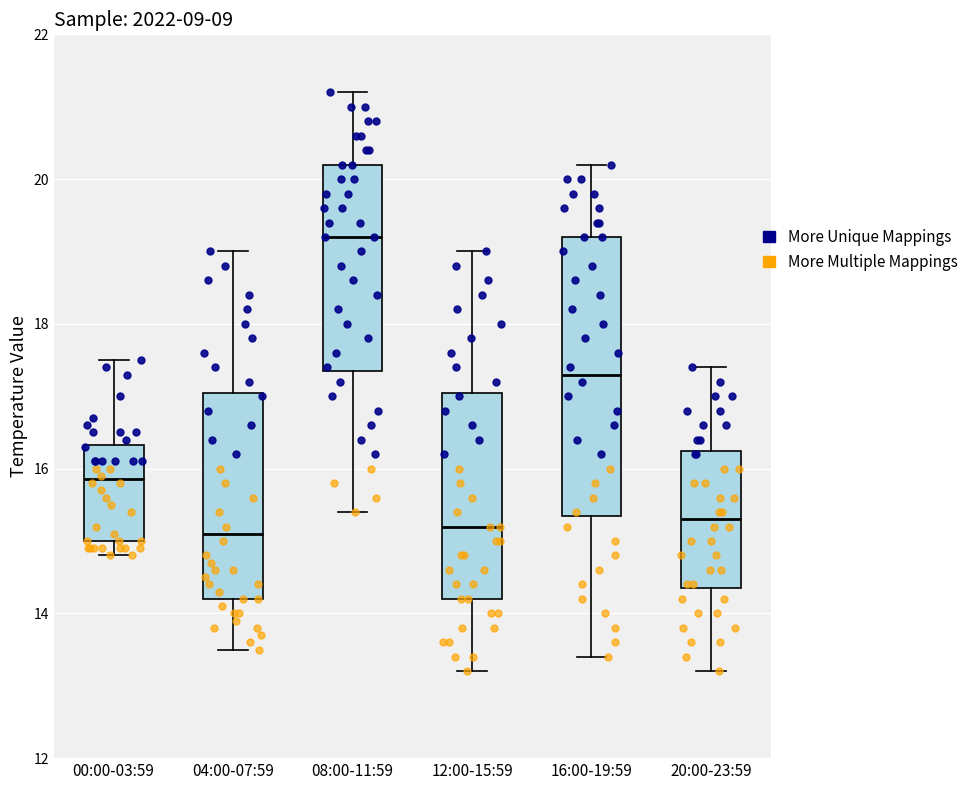

Which box's median line is the highest?

08:00-11:59